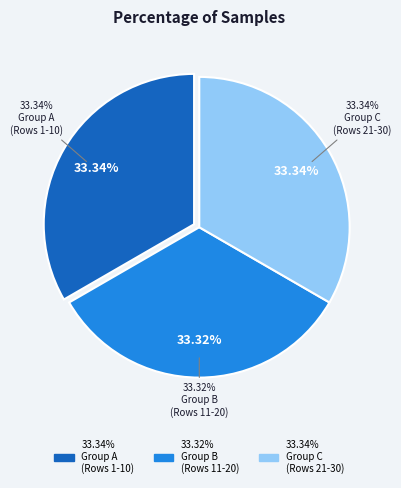

Is 27 the majority of the pie?

No